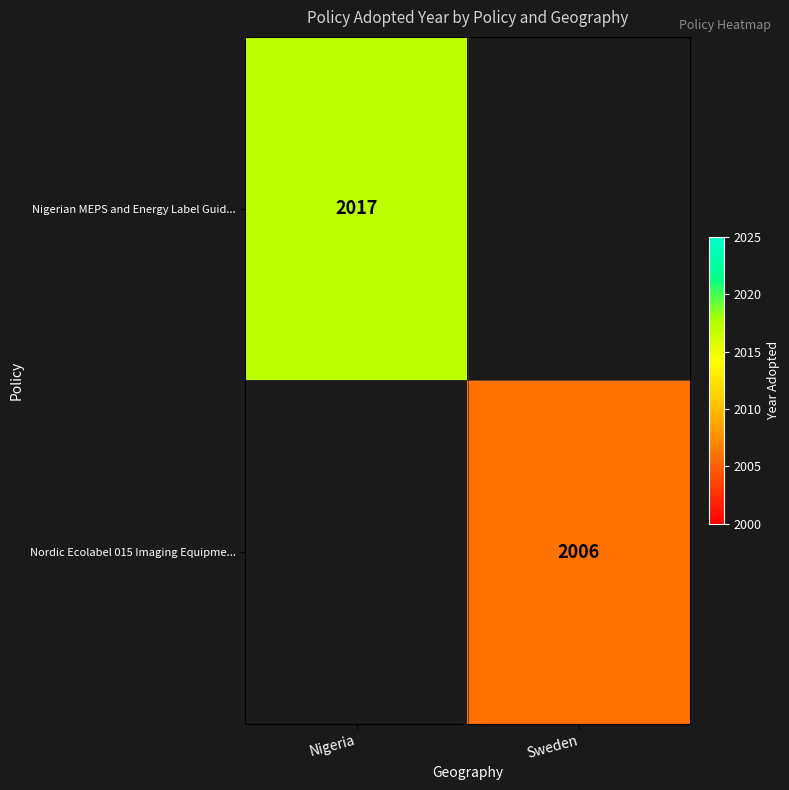

The Nigerian MEPS and Energy Label Guid... series shows 3353 at Nigeria. True or false?

False